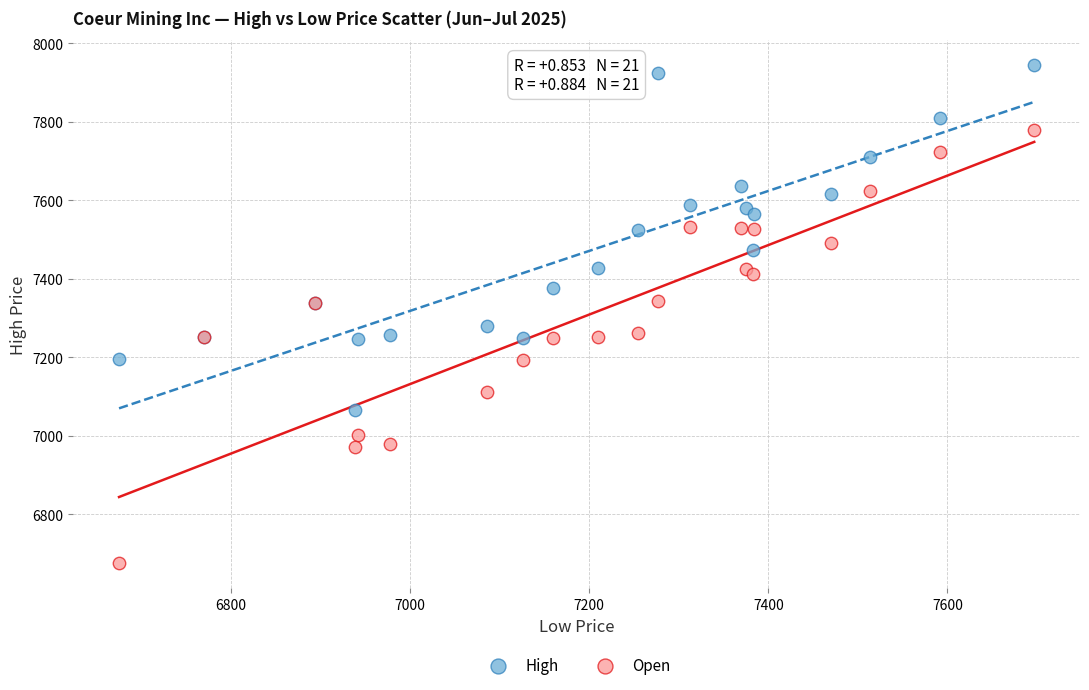

What are all the series names shown in the legend?

High, Open